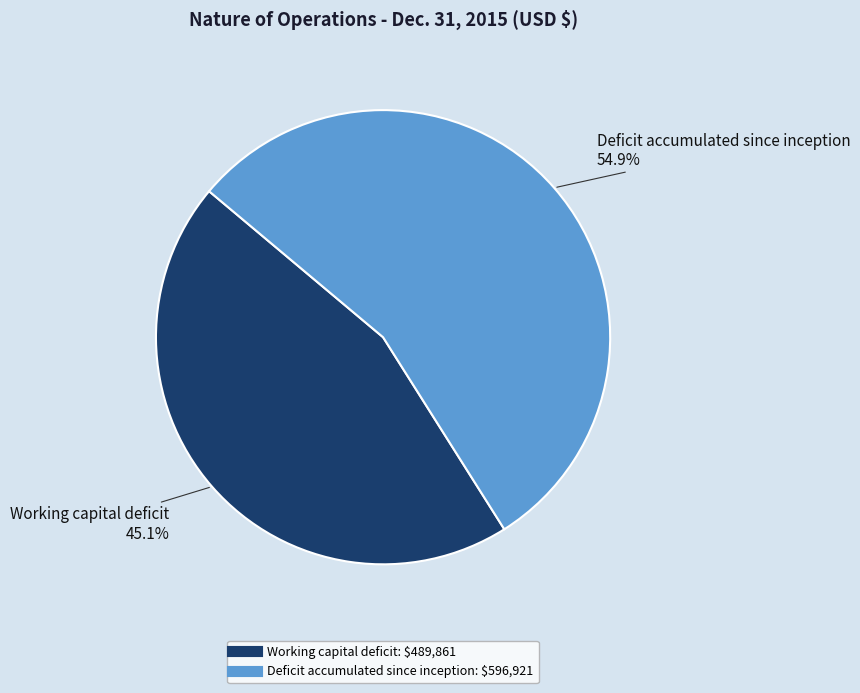

What is the total percentage of Working capital deficit and Deficit accumulated since inception?

100.0%